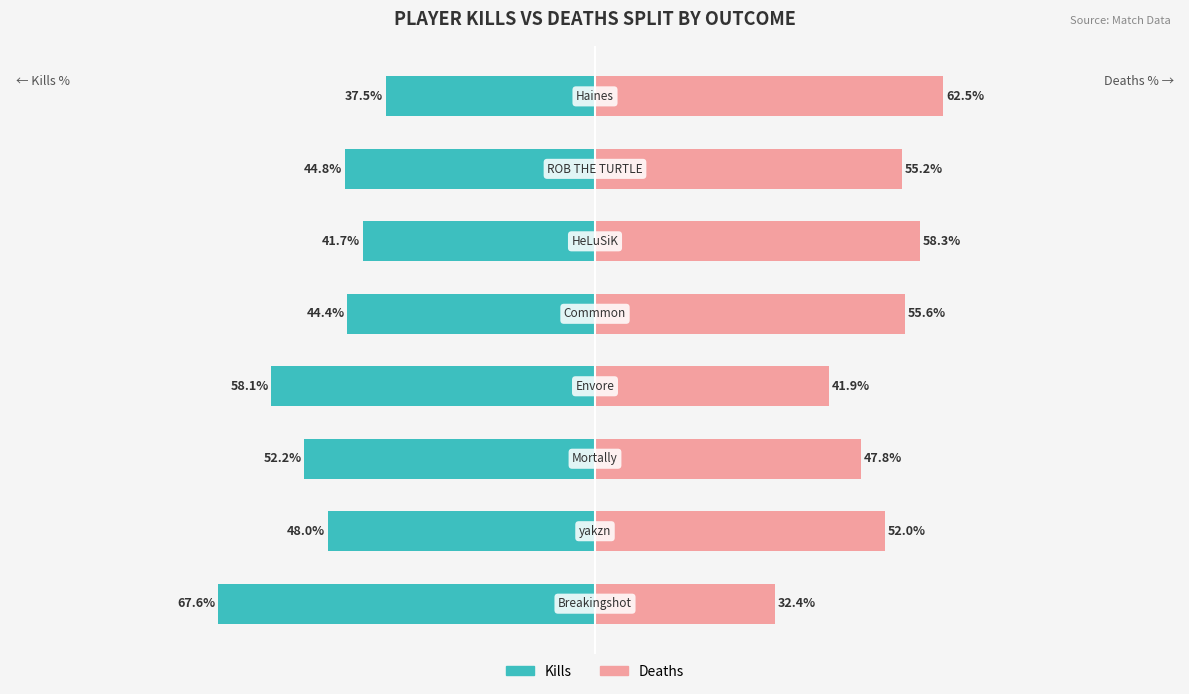

List the series in order of their overall mean, highest first.

Deaths, Kills